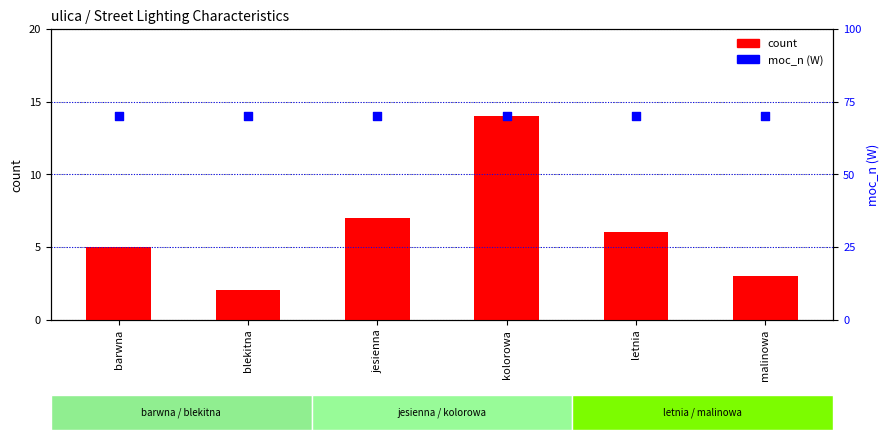

Which series has the largest total across all categories?

moc_n (W)